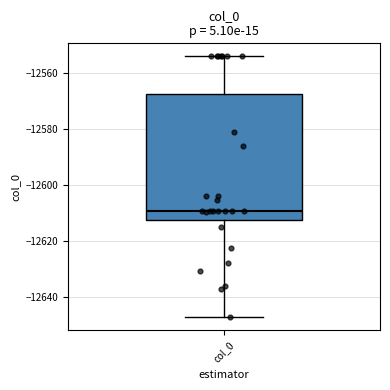

Read this box plot against the y-axis: the position of the median line, the range covered by the box, and the ends of both whiskers. The values are not printed on the chart, so give them approximately, as read against the axis.

median -12610, box -12612 to -12568, whiskers -12648 to -12554